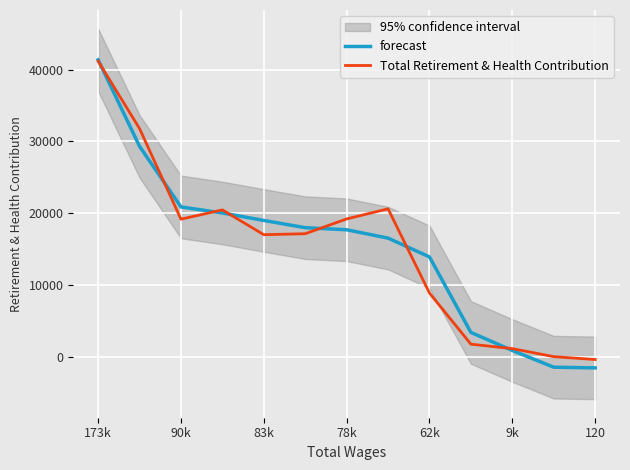

At how many categories does at least one series exceed 34702?

1